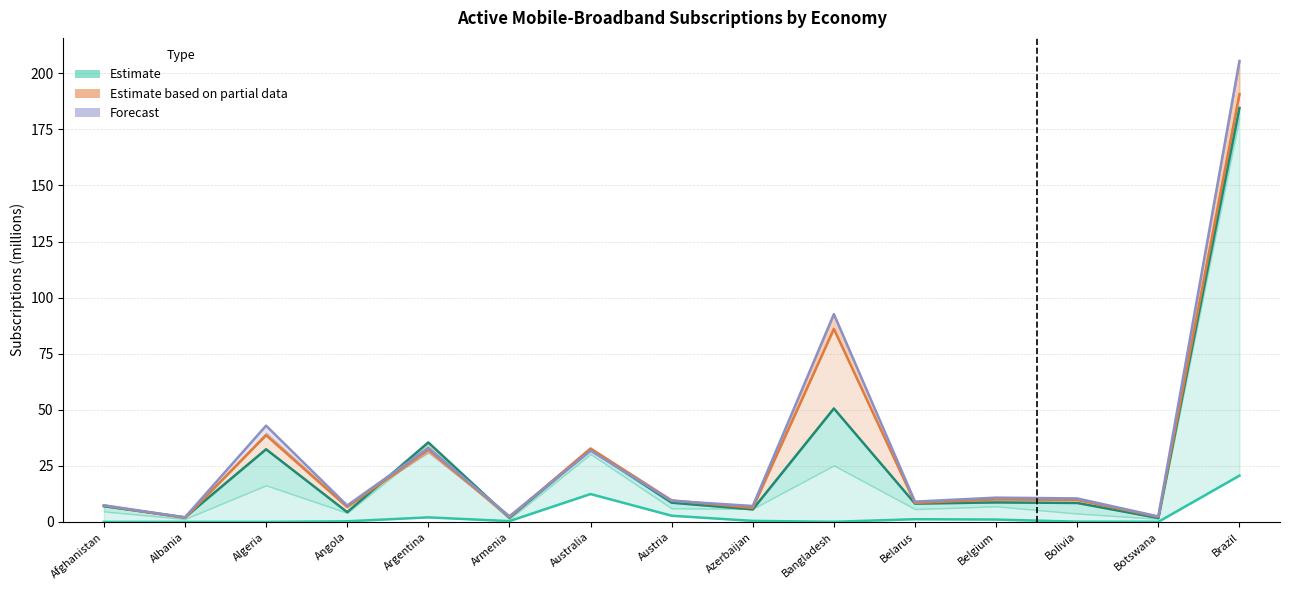

True or false: Year 2021 has more than 1 points higher than both neighbors.

True